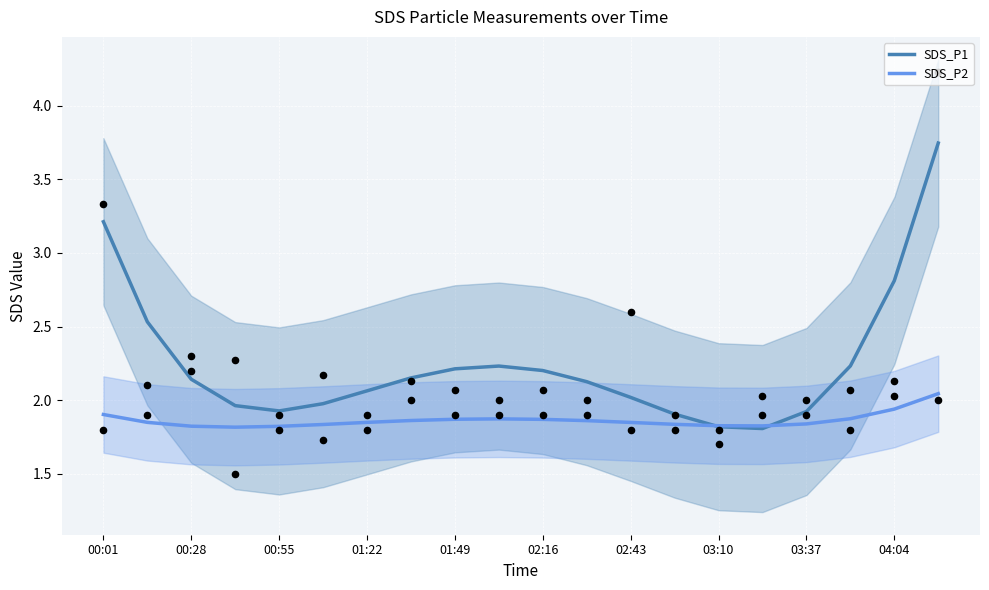

Which series has the largest total across all categories?

SDS_P1